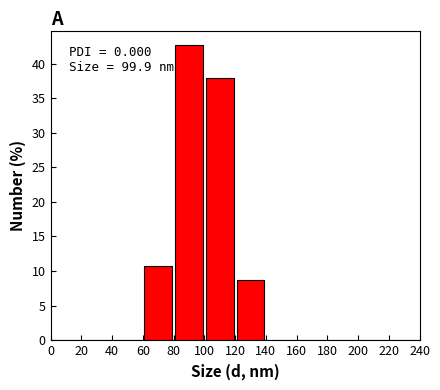

Which range on the x-axis has the tallest bar?

80 to 100